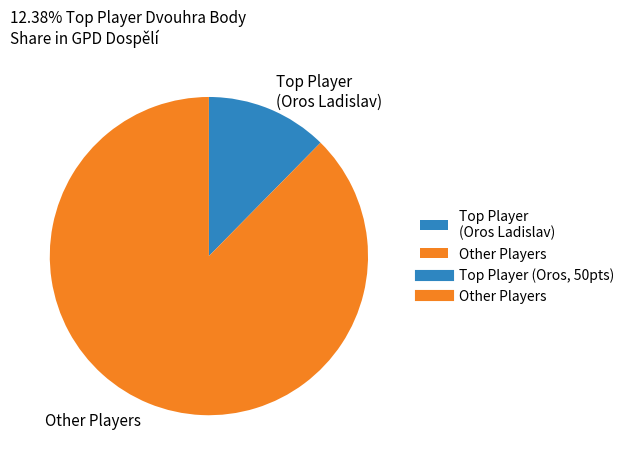

Is it true that Other Players is 88% of the pie?

True